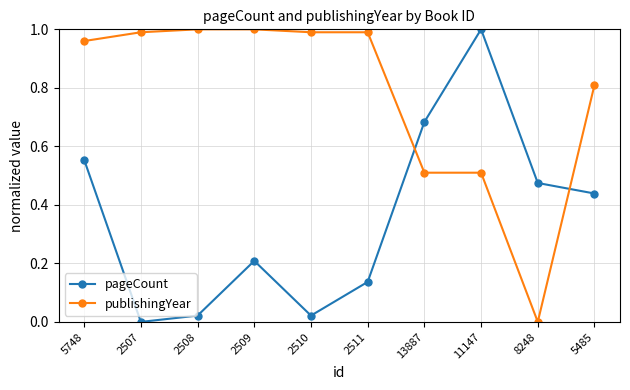

The publishingYear series shows 1.6 at 5748. True or false?

False